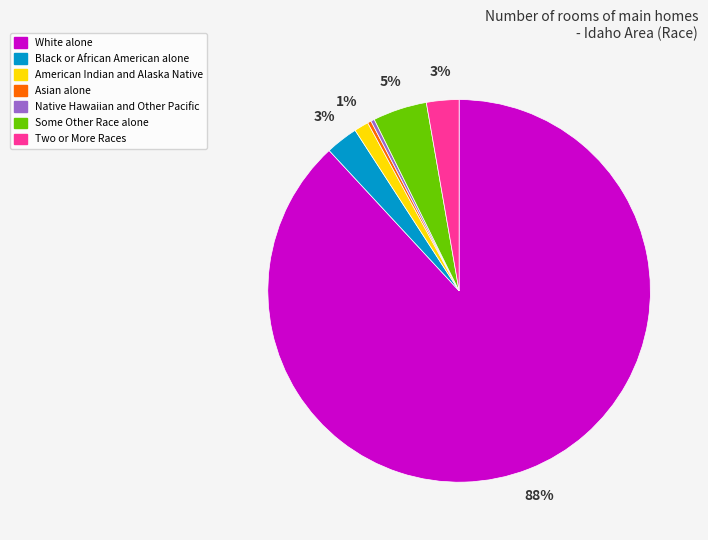

Is there any slice that represents more than half of the pie?

Yes